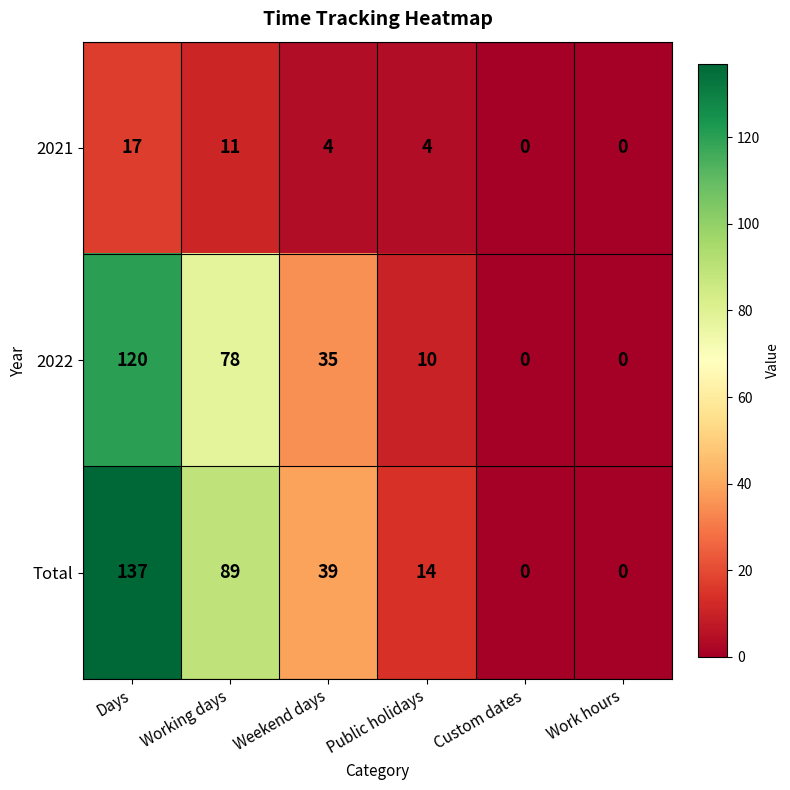

At which category is the sum across all series the highest?

Days